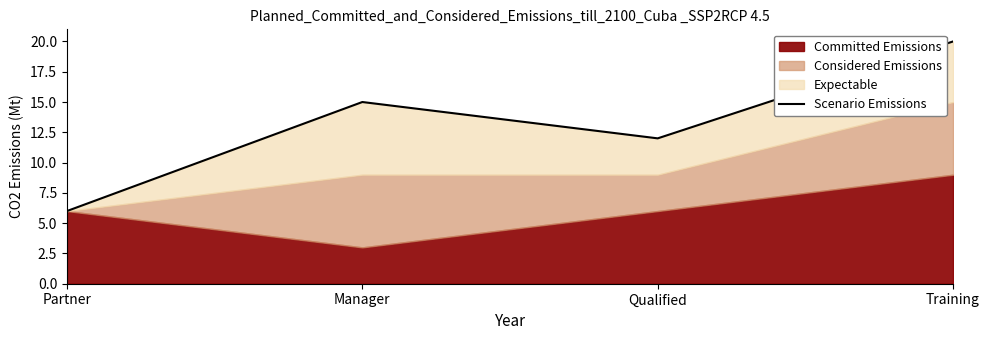

Which category has the highest value across all series?

Training